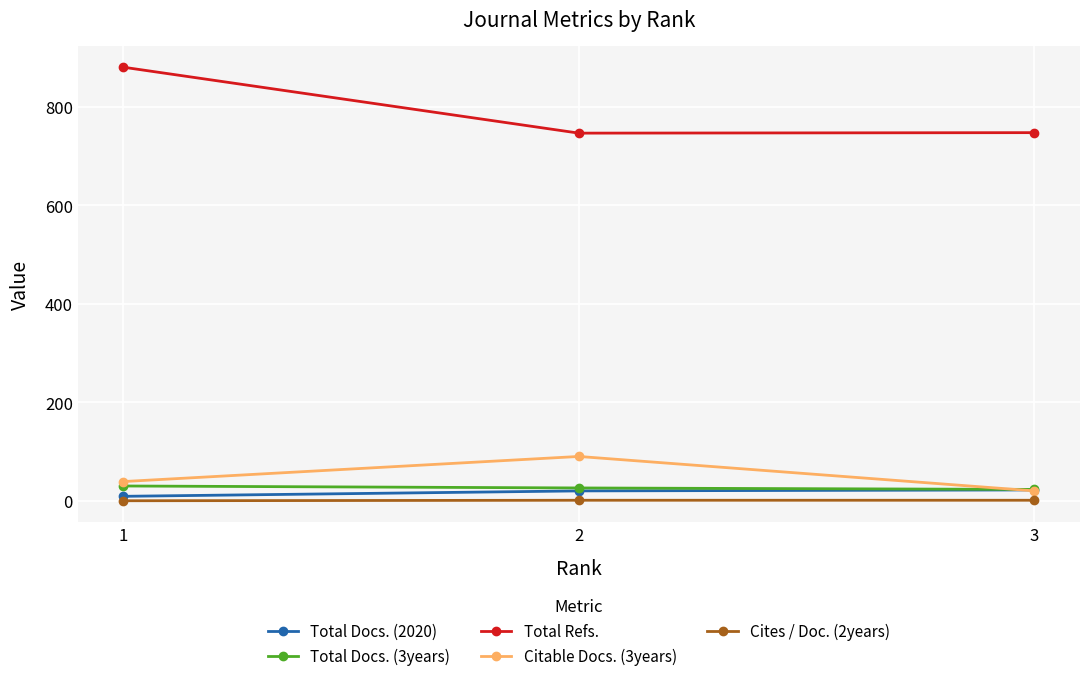

How many data points in Citable Docs. (3years) are less than 39?

1